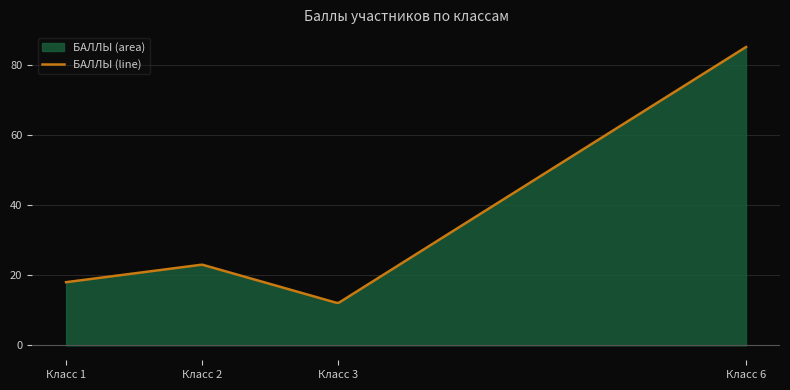

What is the sum of the values at 3 and 6?

97